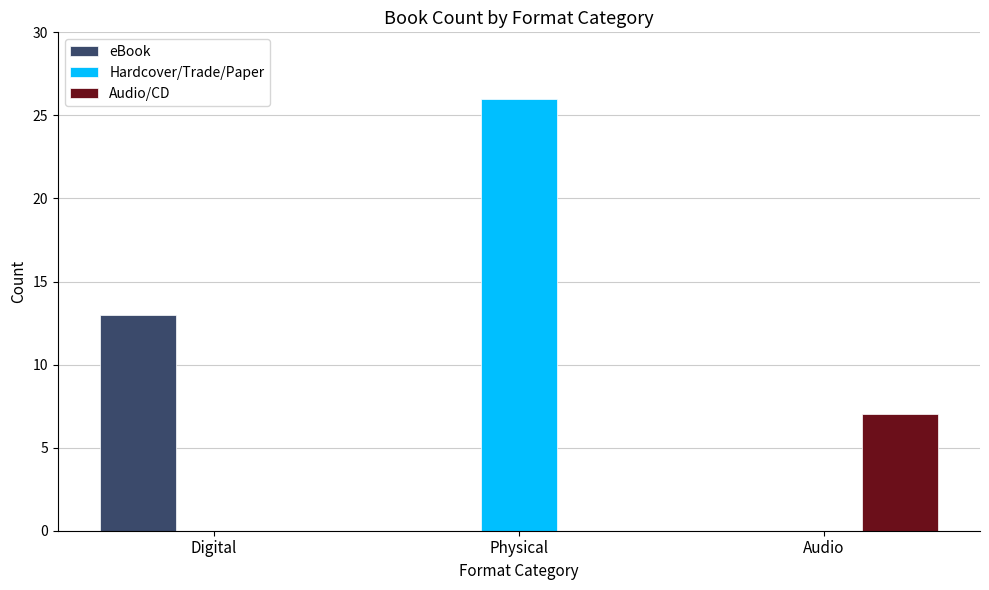

The value of Audio/CD at Audio is 7. True or false?

True